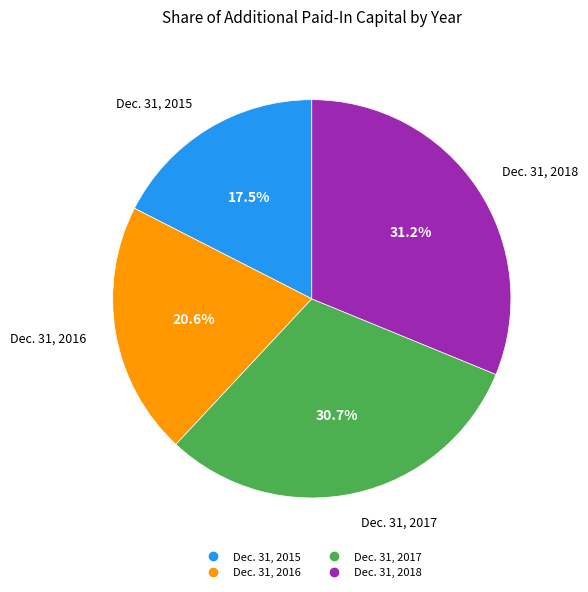

Rank the categories by value from lowest to highest.

Dec. 31, 2015, Dec. 31, 2016, Dec. 31, 2017, Dec. 31, 2018